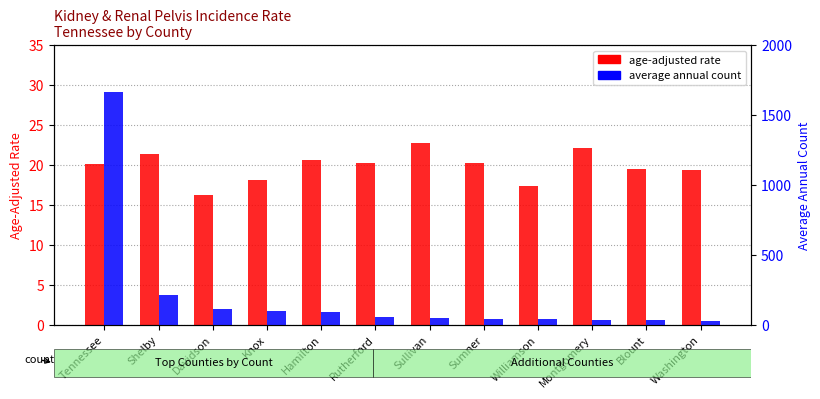

Which has a higher value, Shelby or Washington?

Shelby